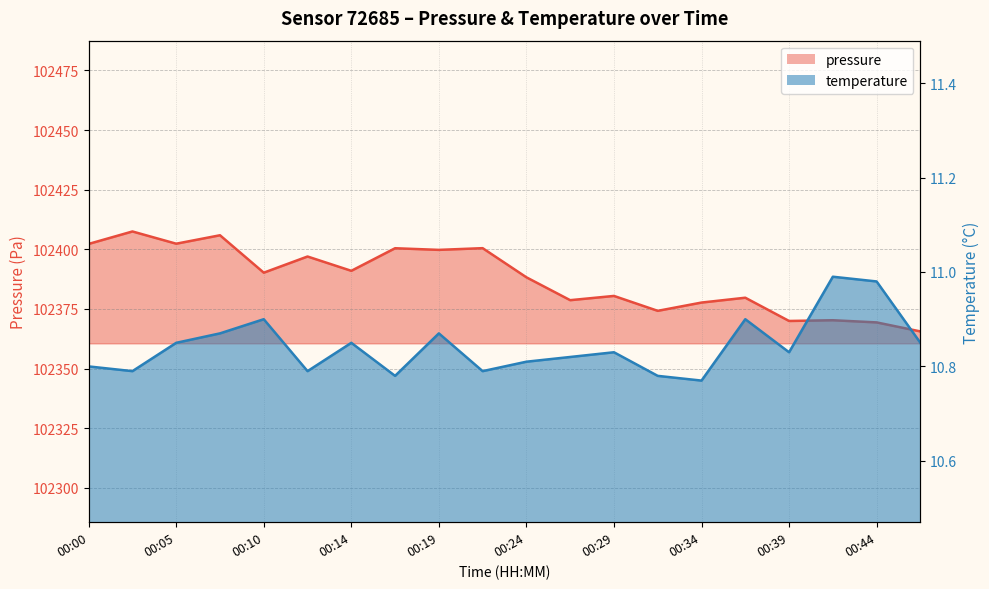

What is the lowest value of the pressure series?

102365.6